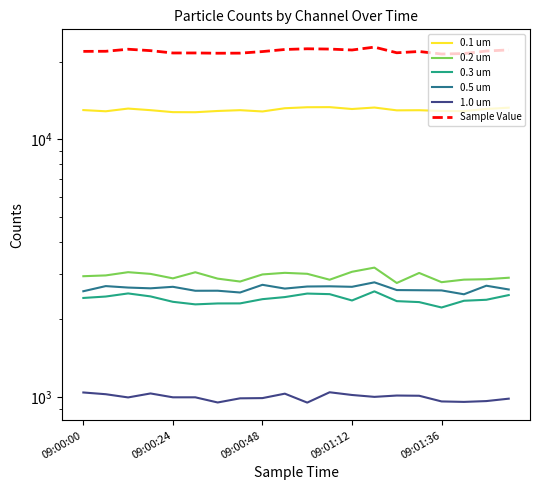

What is the sum of all 0.3 um values?

48034